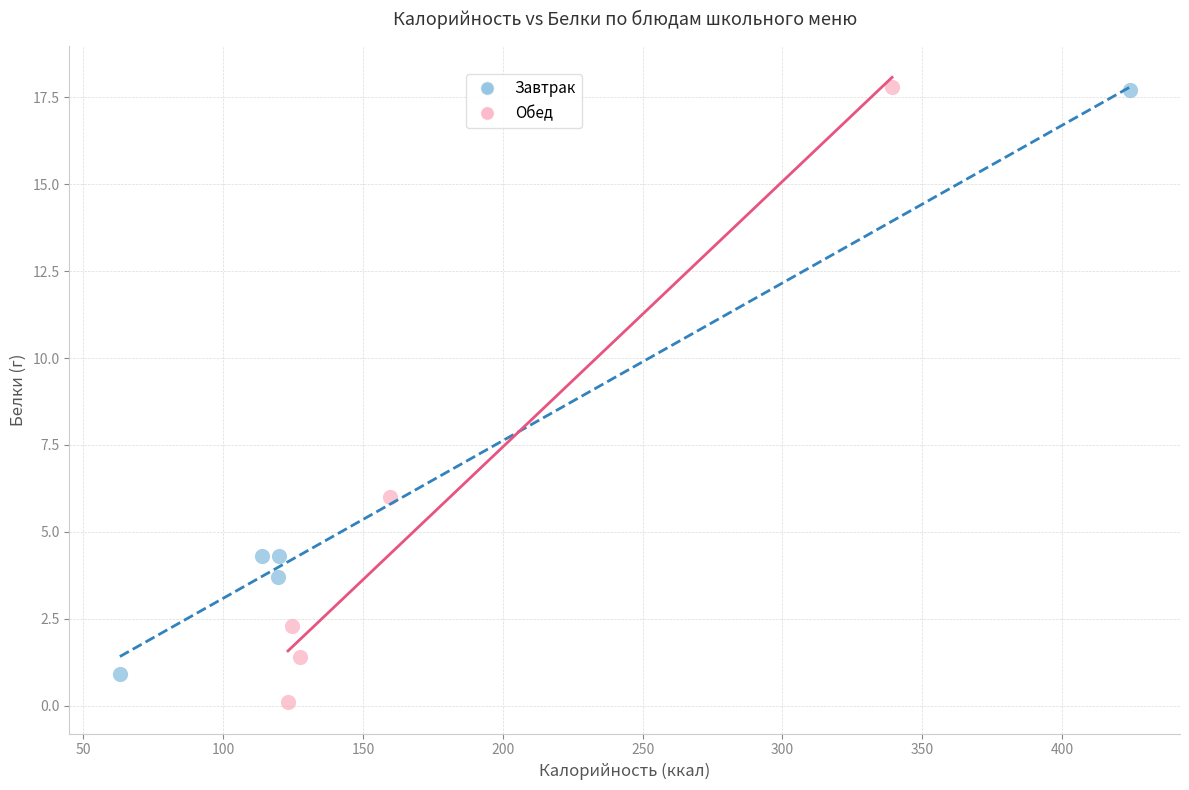

Which series reaches the minimum Y coordinate?

Обед